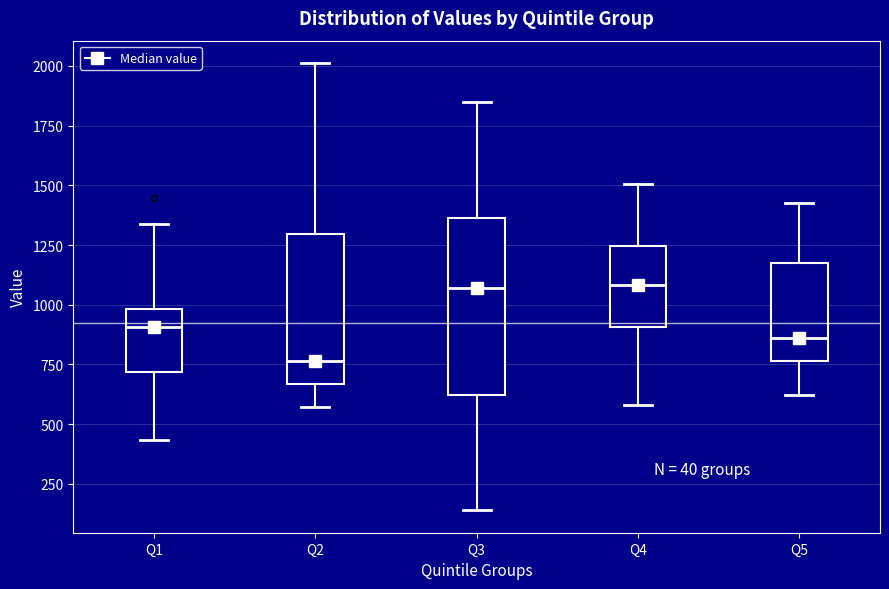

Which box's median line is the lowest?

Q2